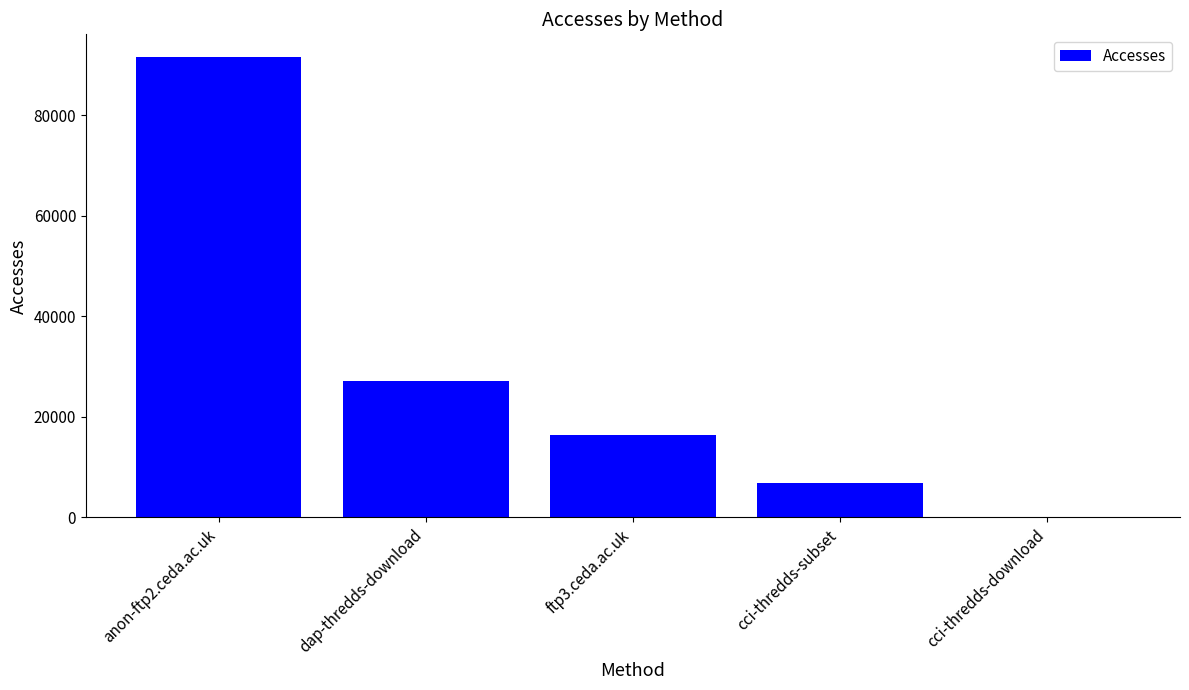

What is the sum of all values?

141962